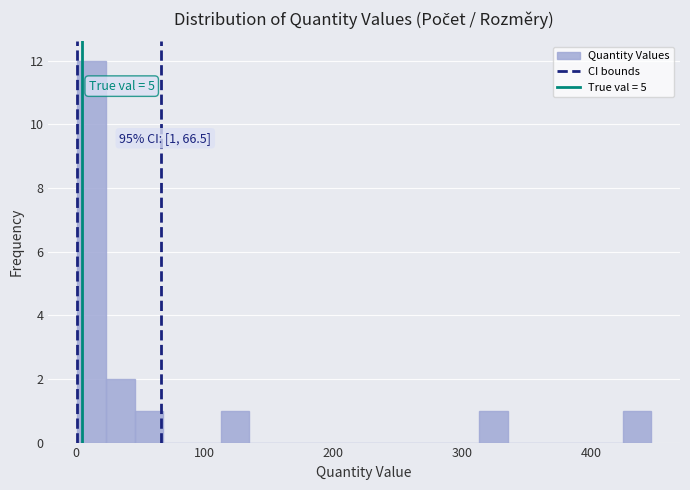

Around what value on the x-axis is the tallest bar? Give the approximate position of its centre, as read against the axis.

10